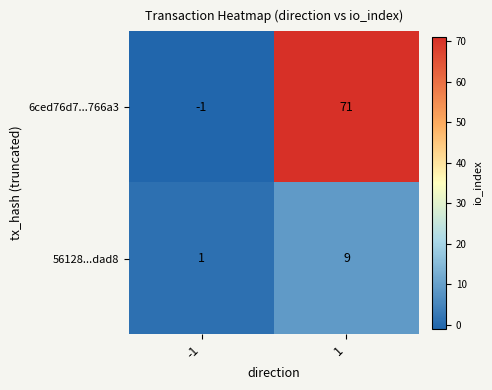

Rank the series by their maximum value, from highest to lowest.

6ced76d7...766a3, 56128...dad8